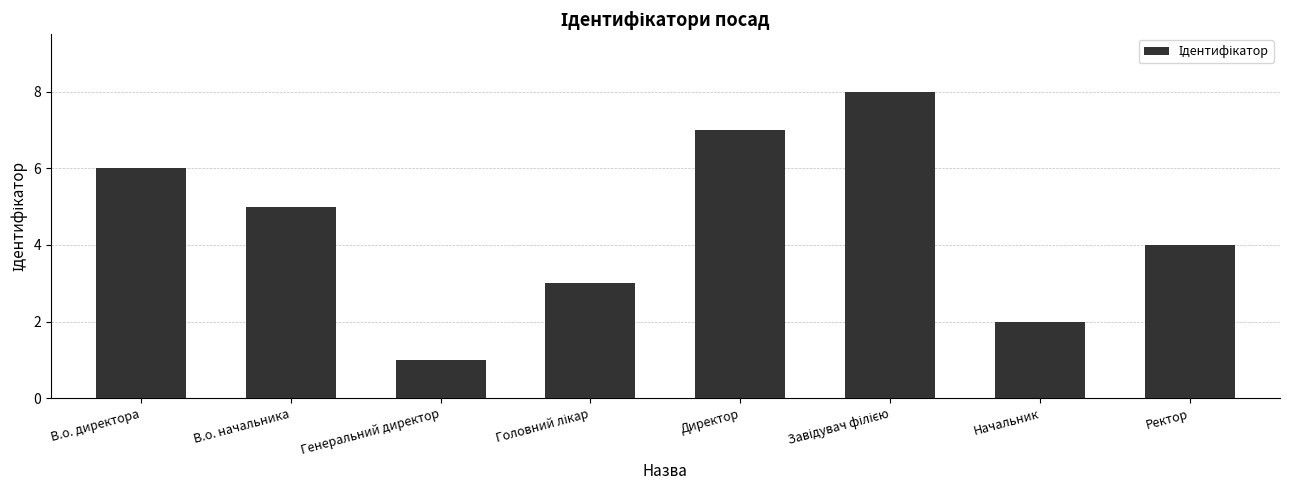

The value at Директор is 3. True or false?

False